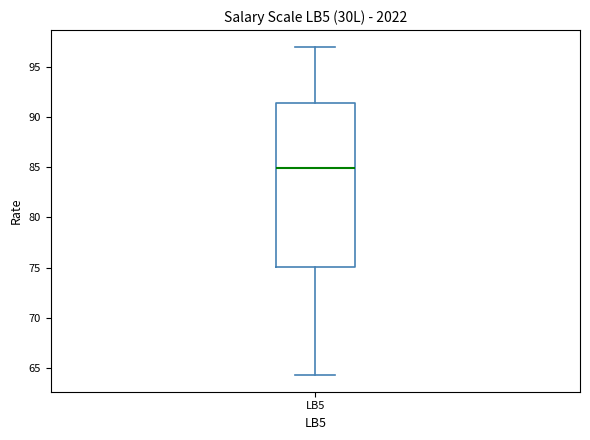

Read this box plot against the y-axis: the position of the median line, the range covered by the box, and the ends of both whiskers. The values are not printed on the chart, so give them approximately, as read against the axis.

median 85.0, box 75.0 to 91.5, whiskers 64.5 to 97.0